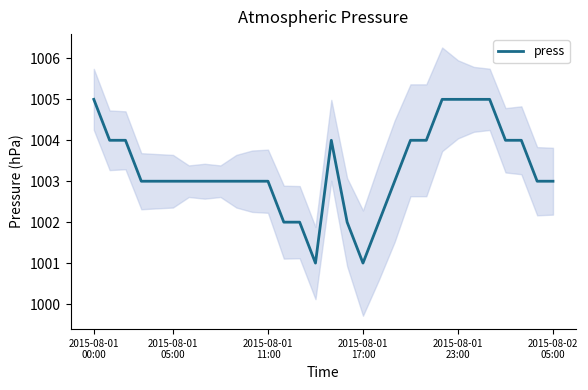

What is the maximum value for press?

1005